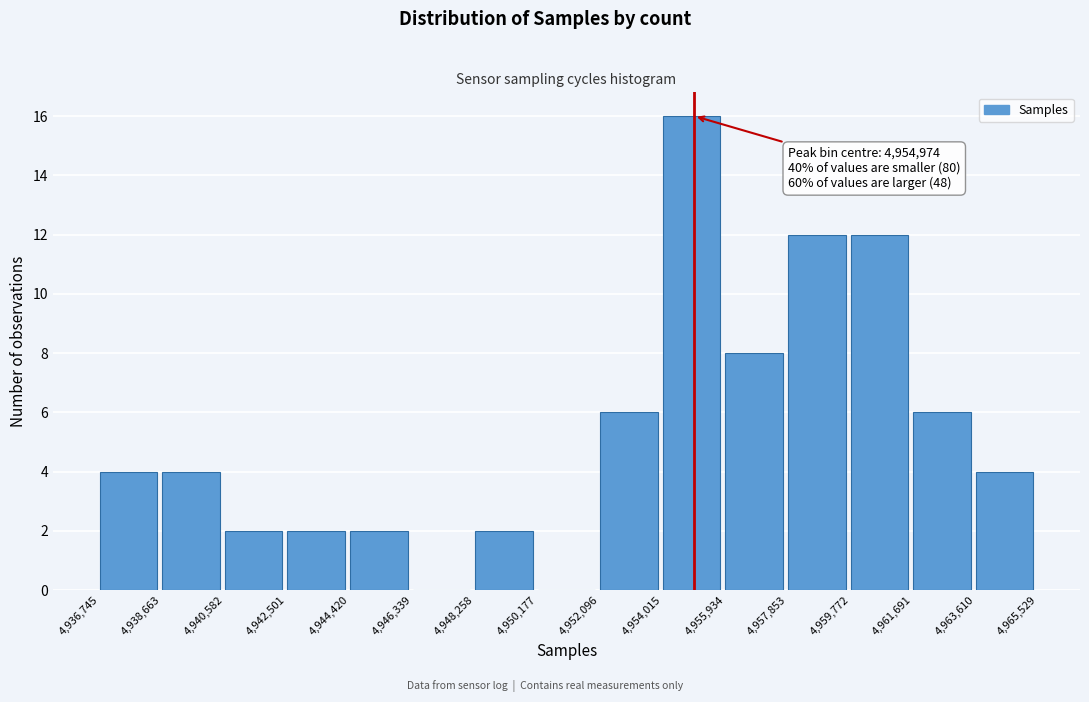

Over which range of the x-axis is the bar tallest?

4,954,015 to 4,955,934